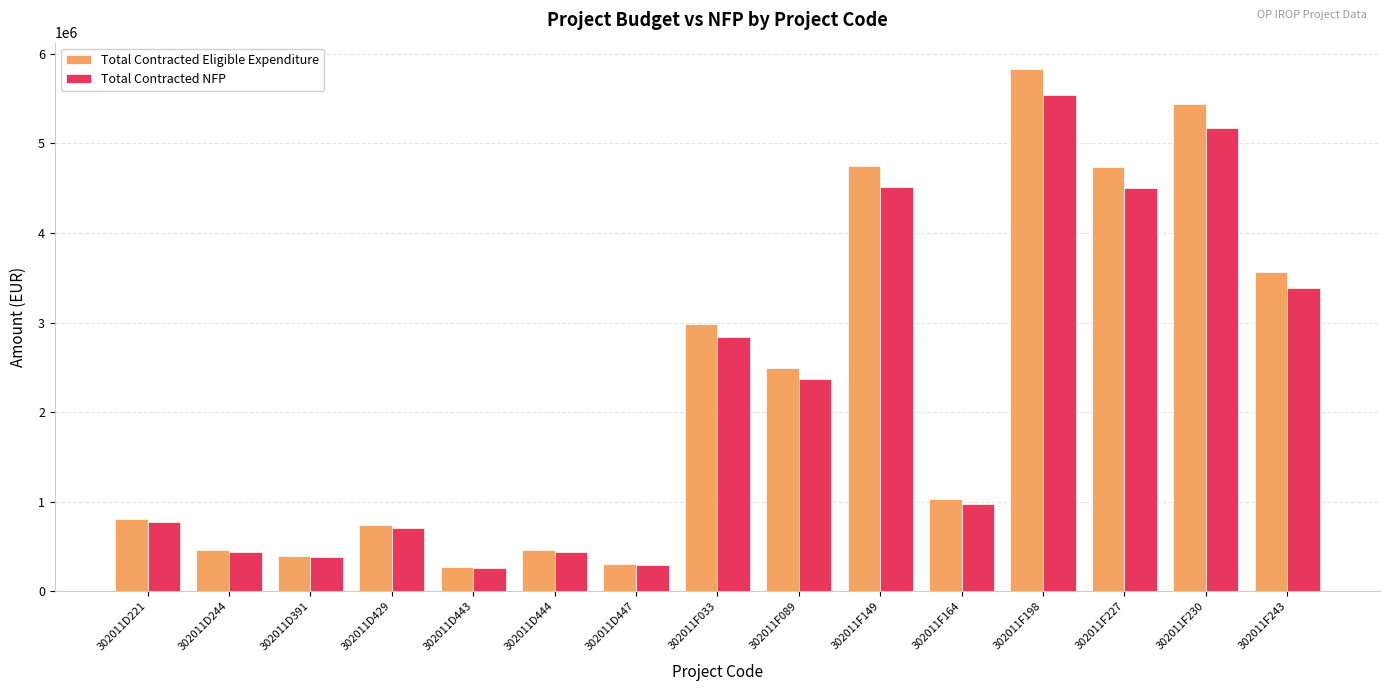

Rank the series by their maximum value, from highest to lowest.

Total Contracted Eligible Expenditure, Total Contracted NFP